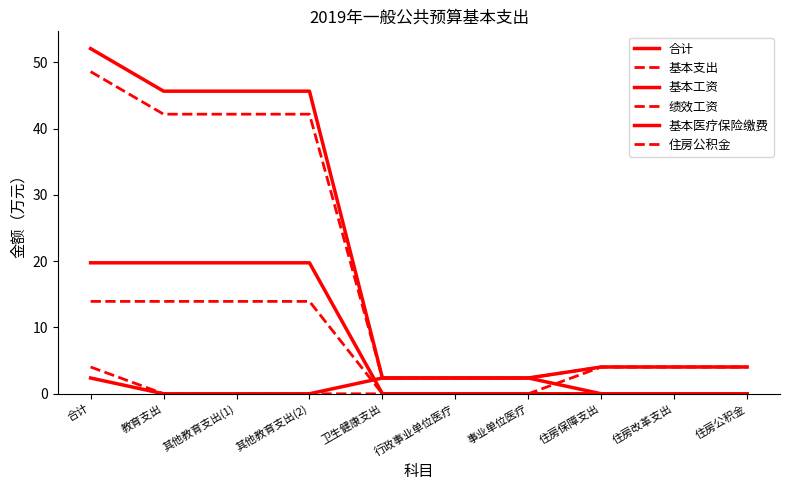

What is the label of the 7th point from the left?

事业单位医疗